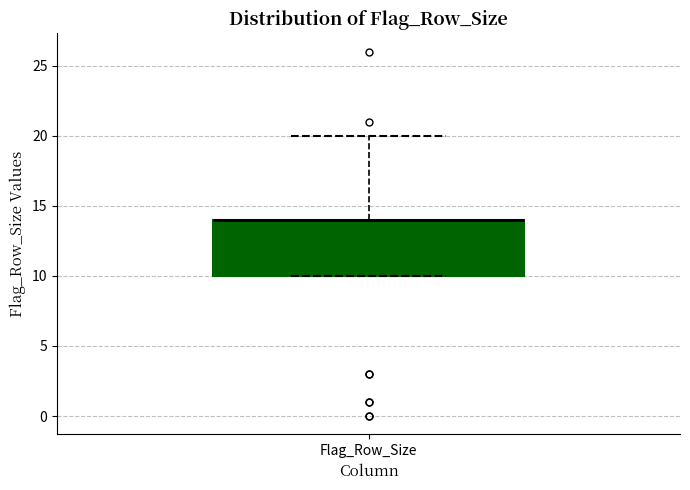

Read this box plot against the y-axis: the position of the median line, the range covered by the box, and the ends of both whiskers. The values are not printed on the chart, so give them approximately, as read against the axis.

median 14 (drawn on the box's upper edge), box 10 to 14, whiskers 10 to 20